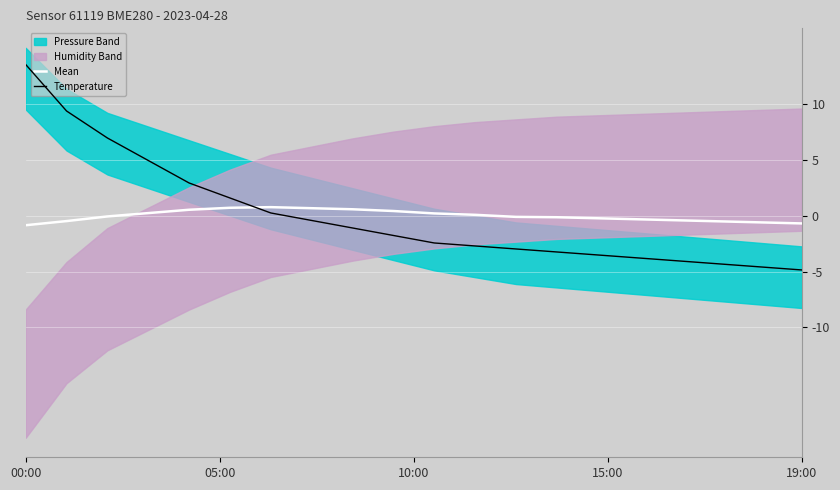

Which category has the highest value in the Mean series?

6